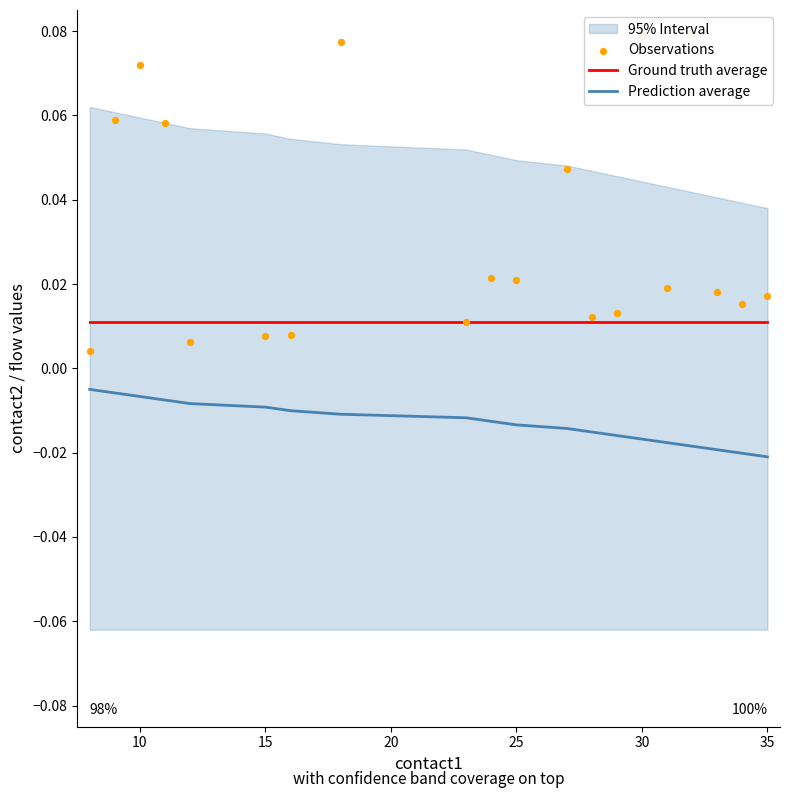

Which series has the largest Y range (max minus min)?

Observations